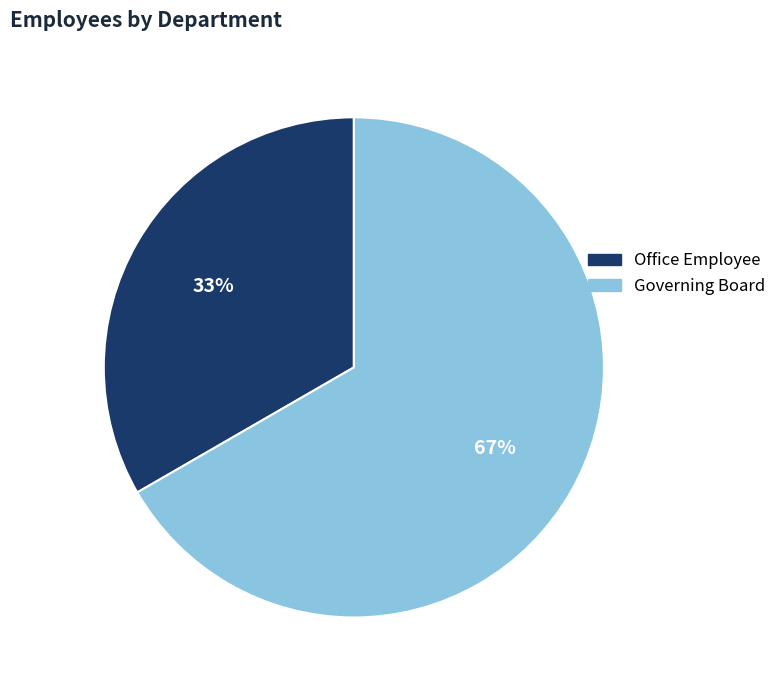

Count the number of slices in the pie.

2